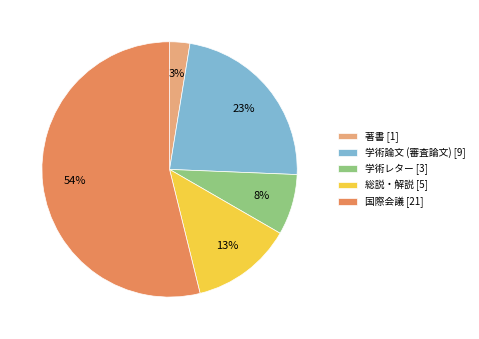

To the nearest percent, what is the average slice percentage?

20%